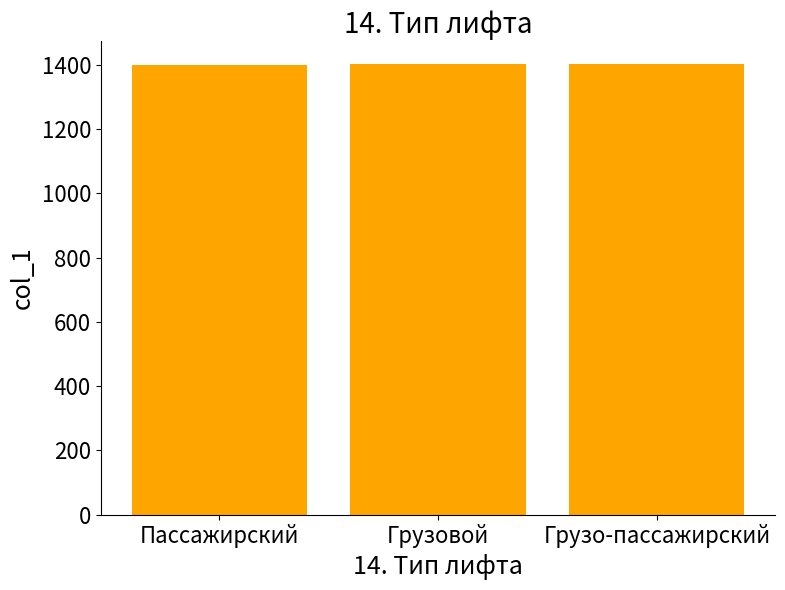

What is the change in value from Пассажирский to Грузовой?

+1